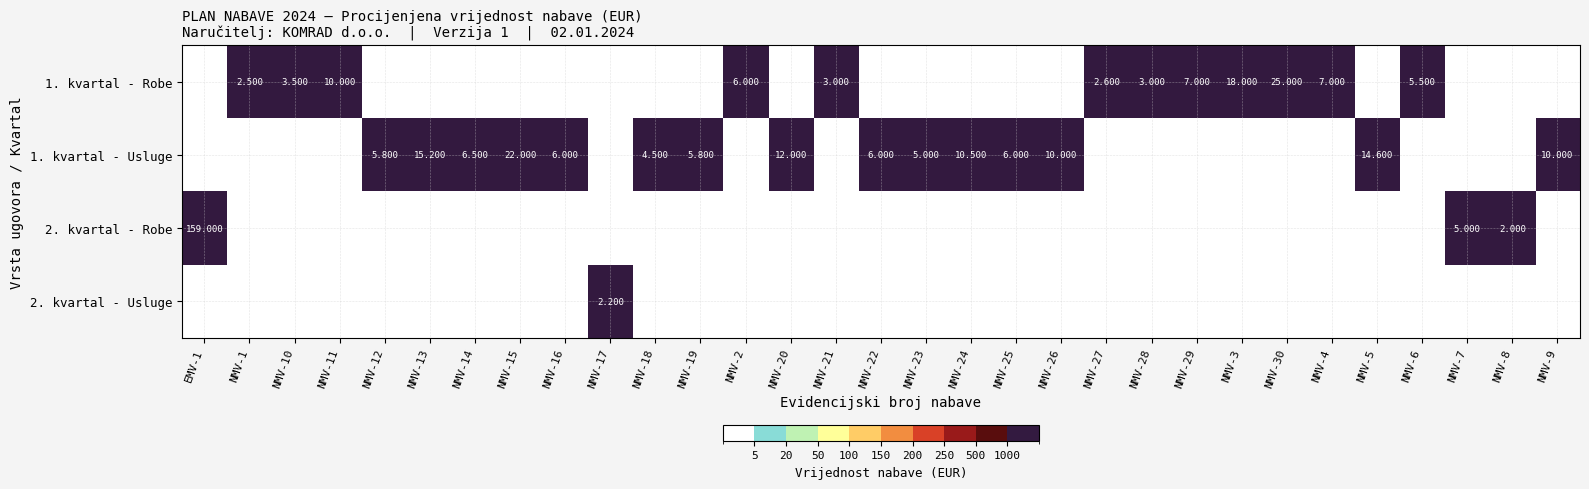

True or false: 1. kvartal - Robe has a value of 25000 at NMV-30.

True